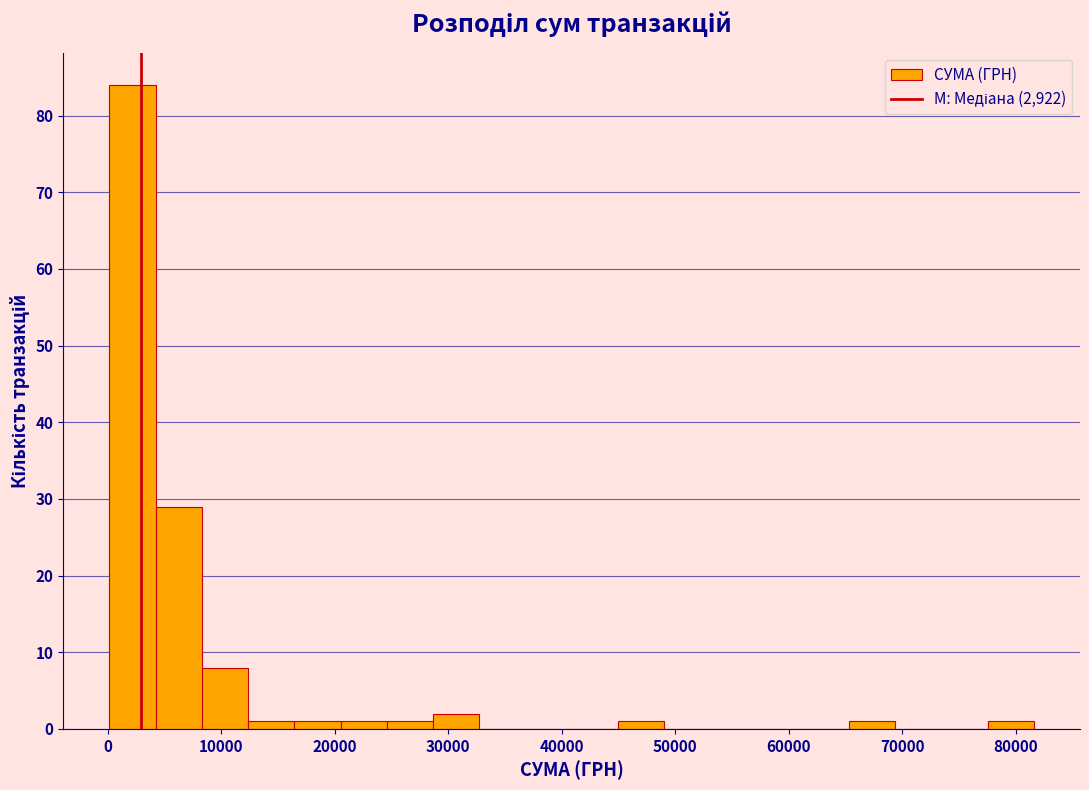

How tall is the bar that spans 16000 to 21000 on the x-axis? Neither the bar edges nor the heights are printed on the chart, so give them approximately, as read against the axes.

1